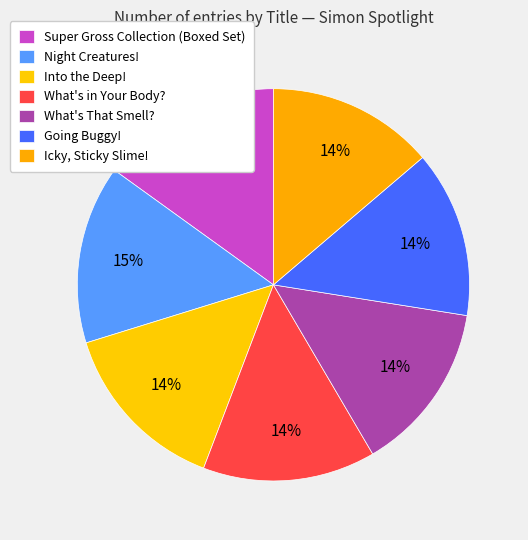

Does any single category account for the majority?

No